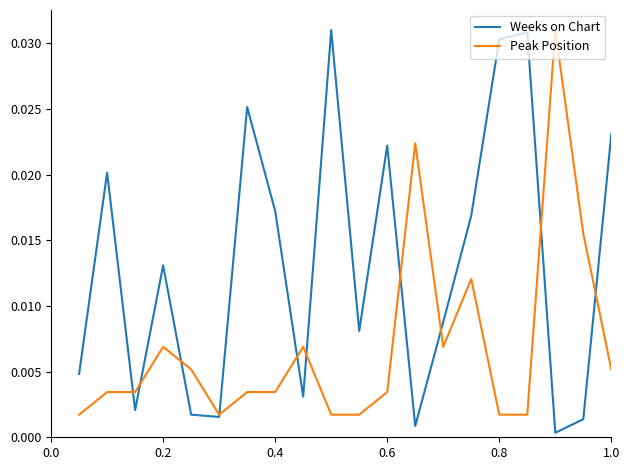

How many lines are shown in the chart?

2